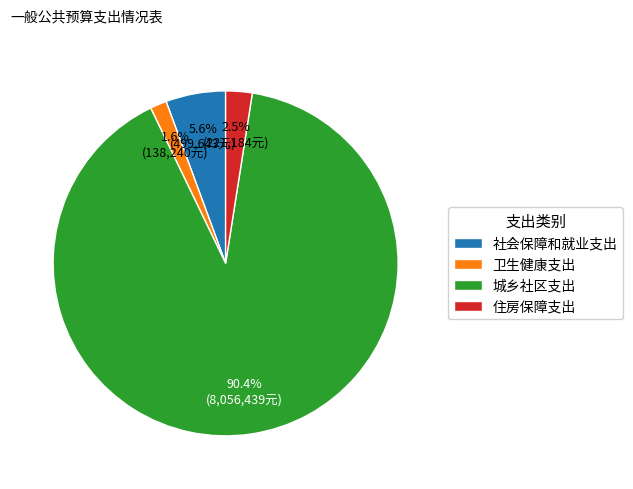

Is 社会保障和就业支出 the majority of the pie?

No